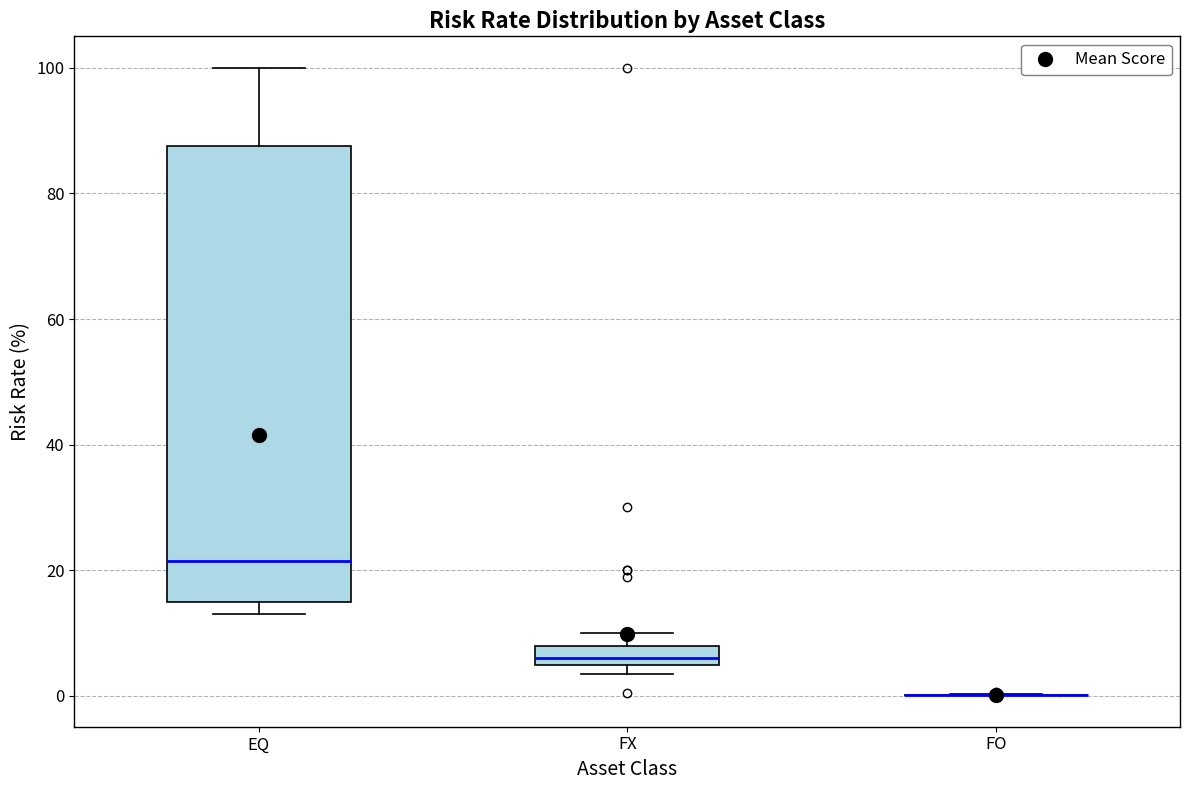

Where does the upper whisker of the box for FX end on the y-axis? The values are not printed on the chart, so give them approximately, as read against the axis.

10